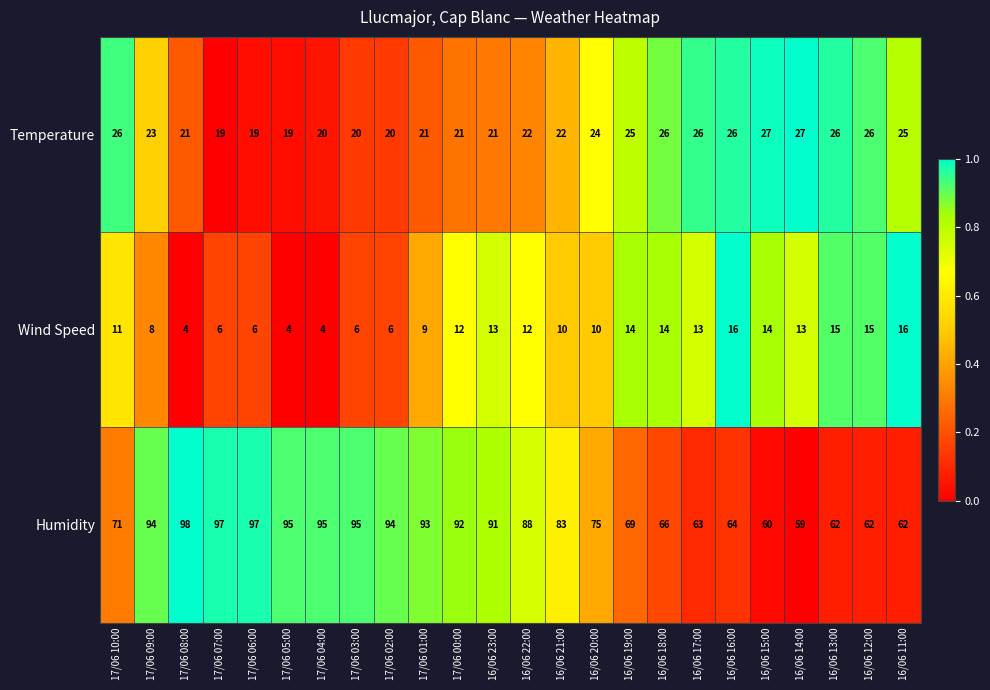

What is the sum of the Temperature values at 17/06 00:00 and 17/06 10:00?

47